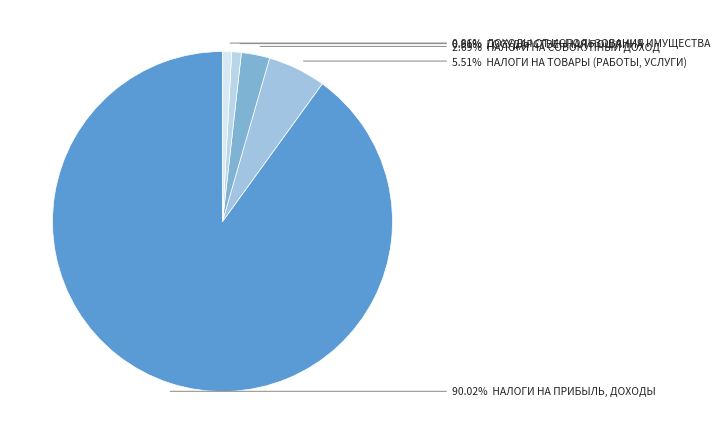

To the nearest percent, what is the difference between the largest and smallest slice percentages?

89%